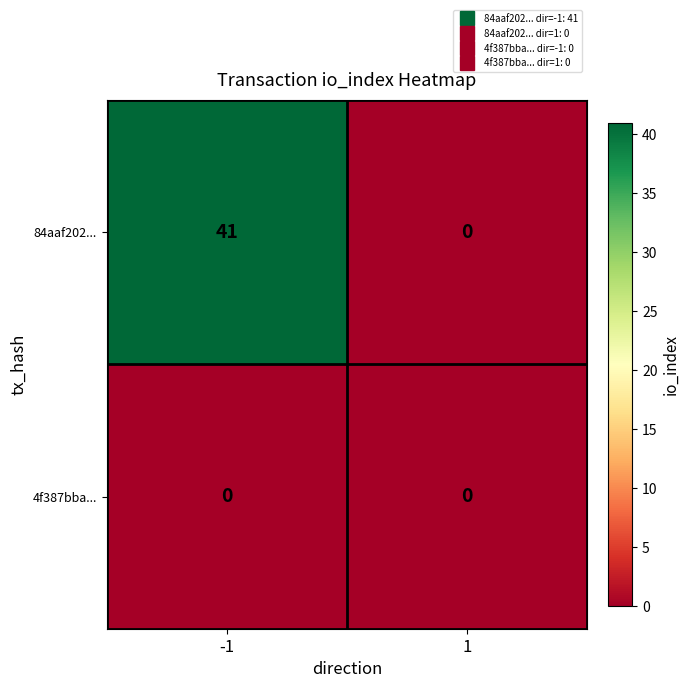

The value of 84aaf202... at 1 is 0. True or false?

True